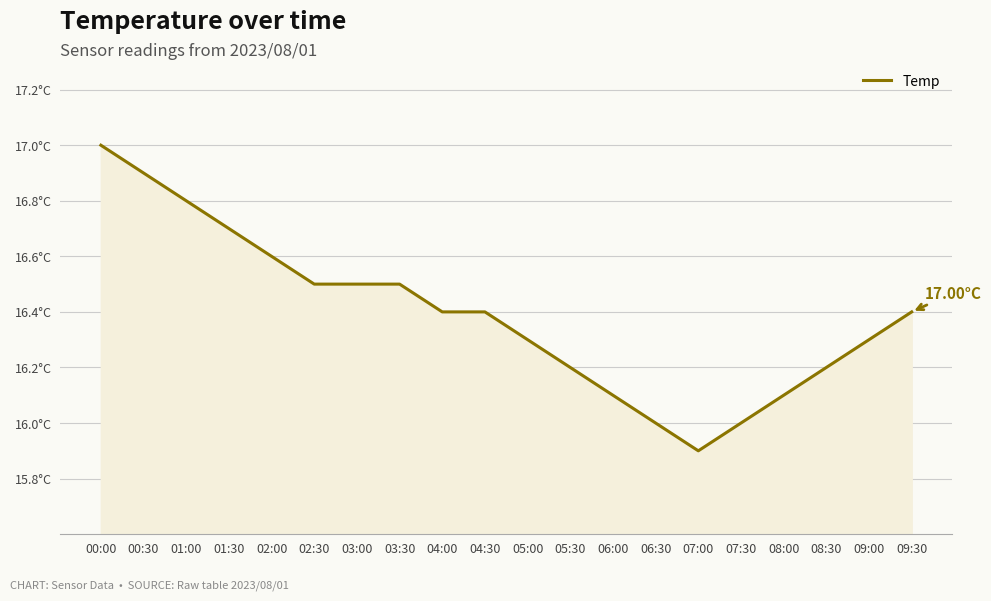

Where is the first local minimum?

07:00